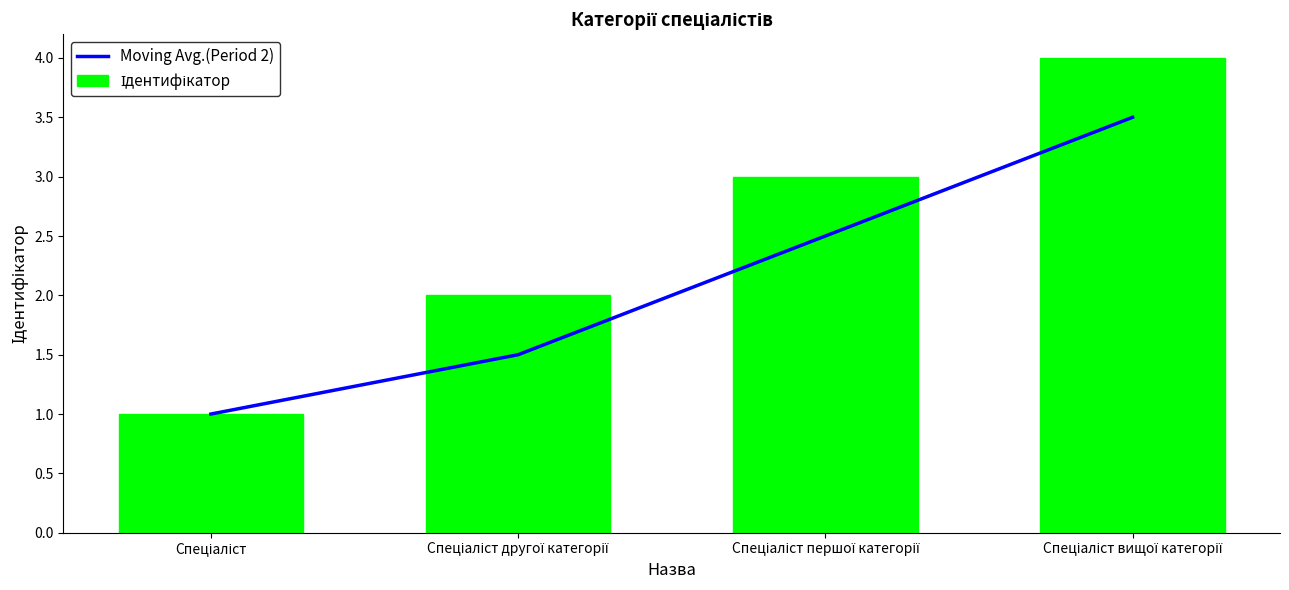

What is the average value of the Moving Avg.(Period 2) series?

2.1